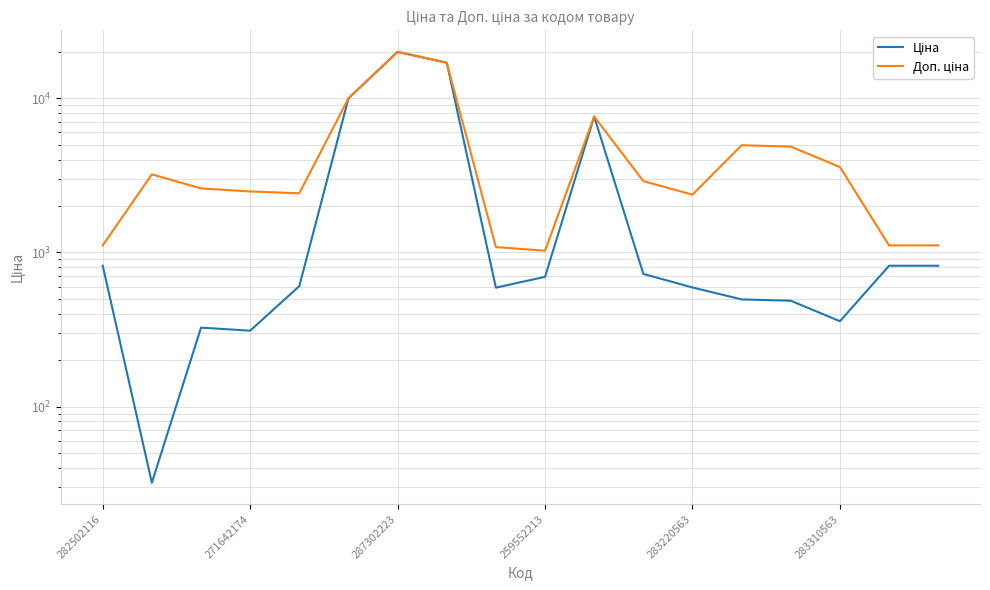

True or false: Доп. ціна and Ціна cross at least once.

False